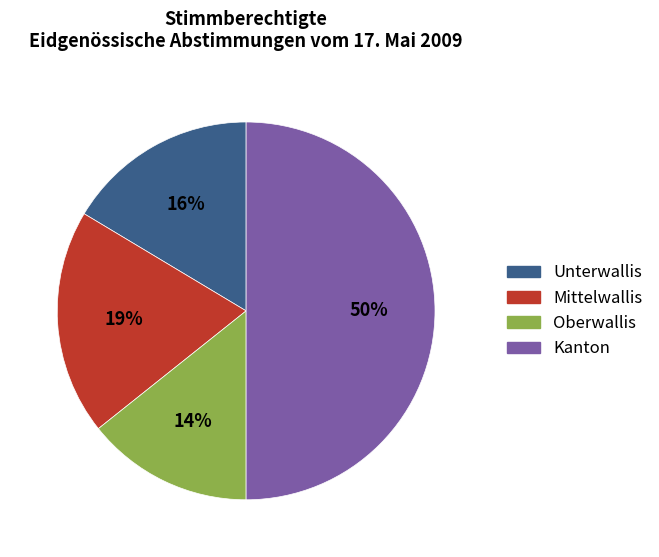

Between Unterwallis and Mittelwallis, which is larger?

Mittelwallis